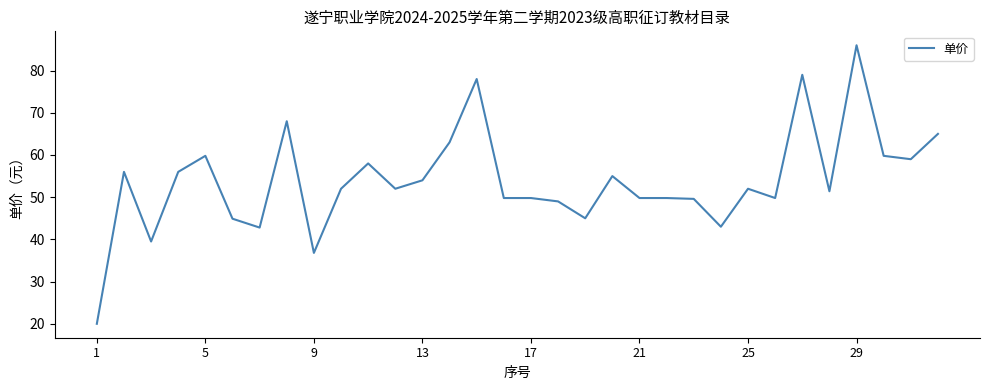

True or false: there are more than 1 points higher than both neighbors.

True